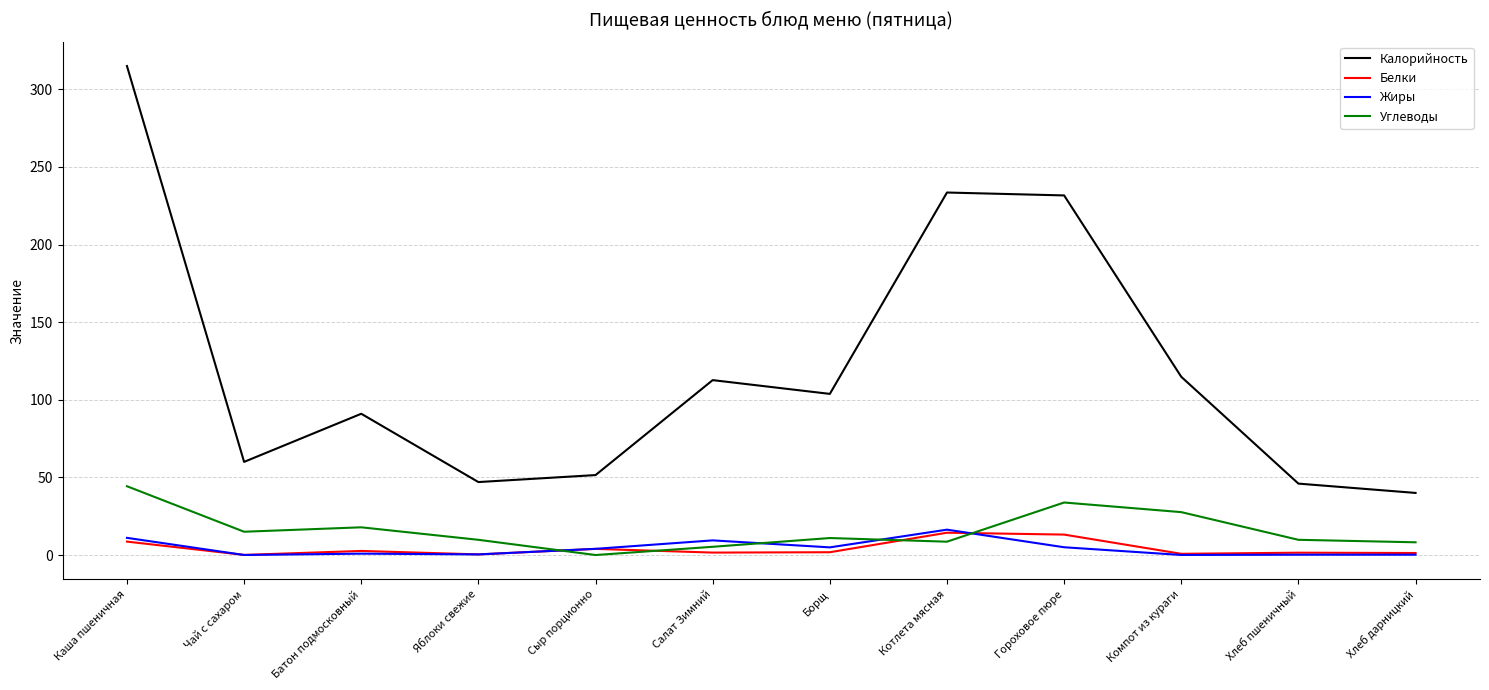

After their last crossing, which series has the higher values: Белки or Углеводы?

Углеводы